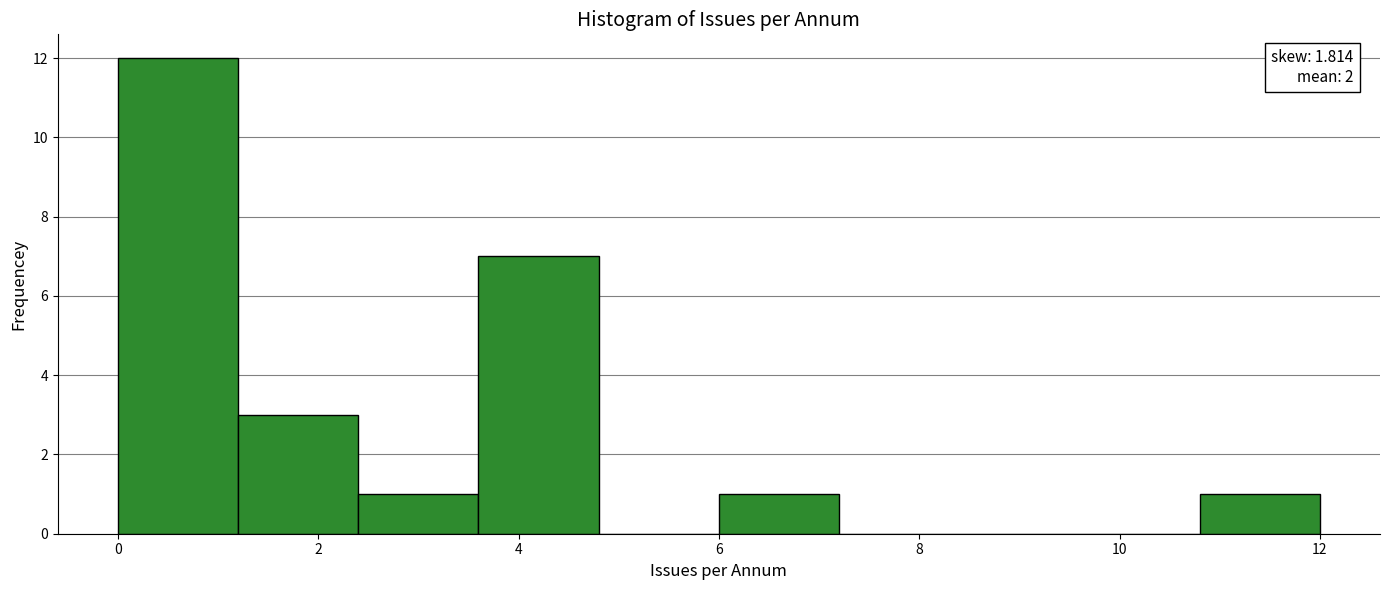

Over which range of the x-axis is the bar tallest?

0.0 to 1.2